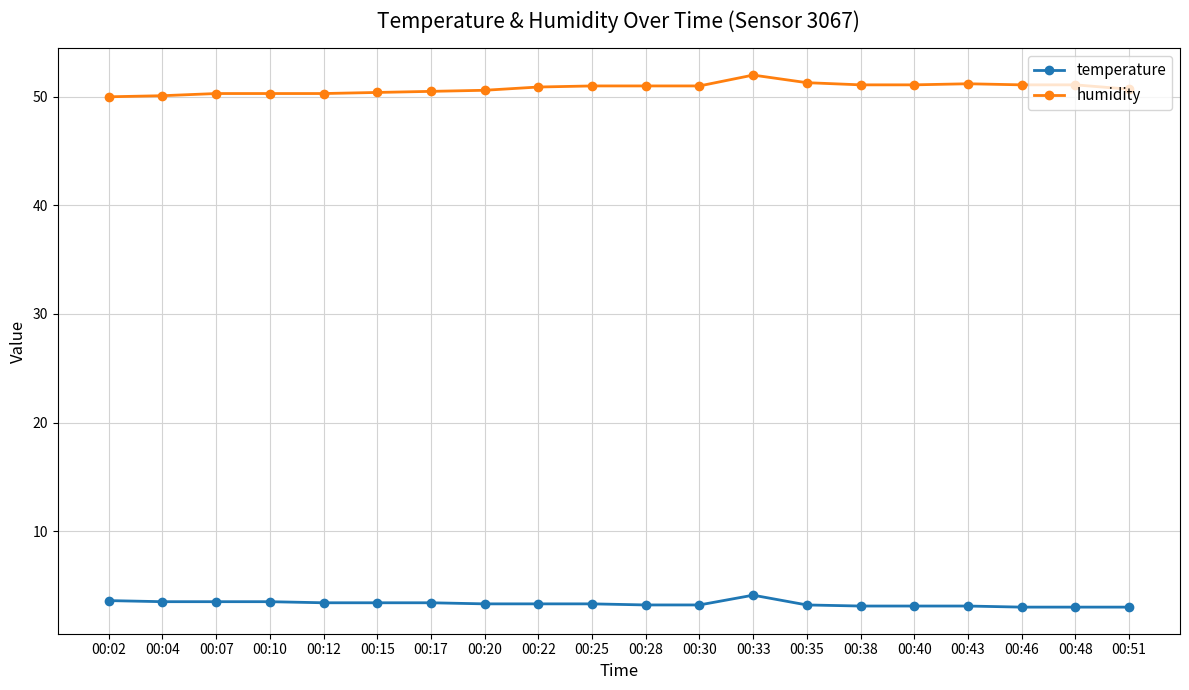

Which series has the widest spread of values?

humidity